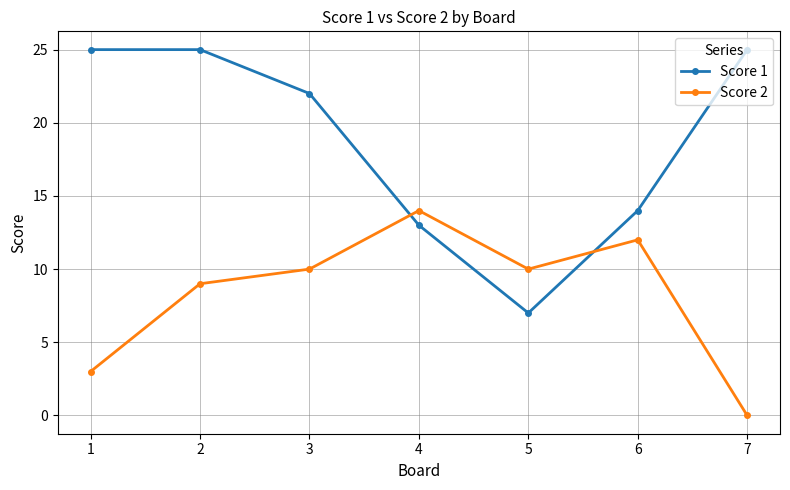

Between 2 and 3, which series saw the biggest shift?

Score 1